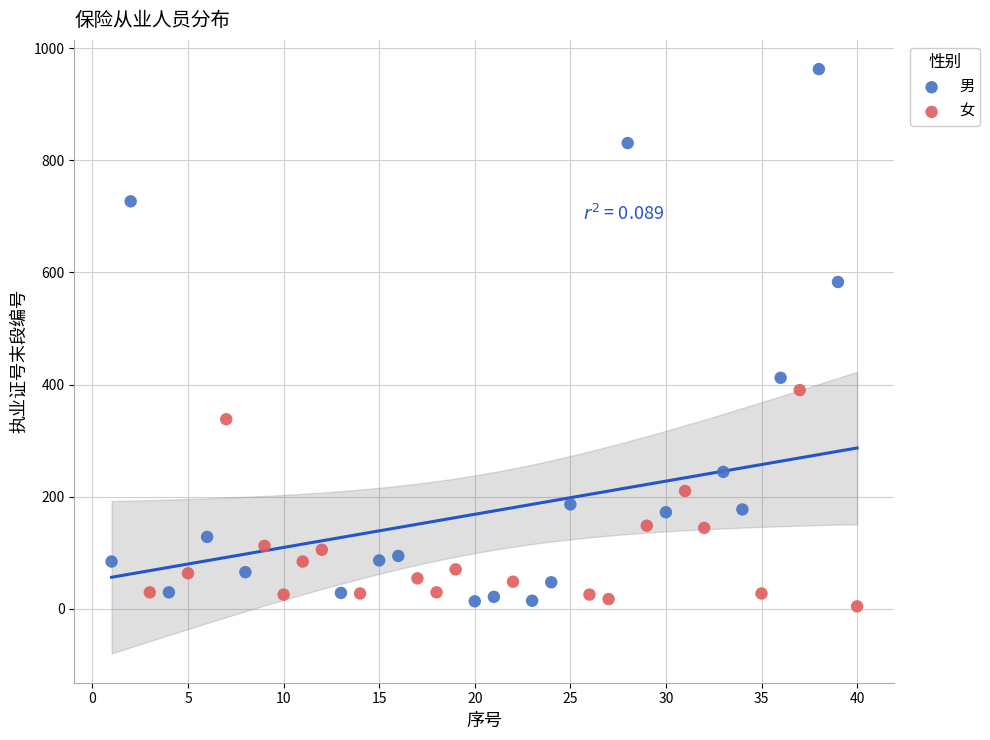

What are all the series names shown in the legend?

男, 女